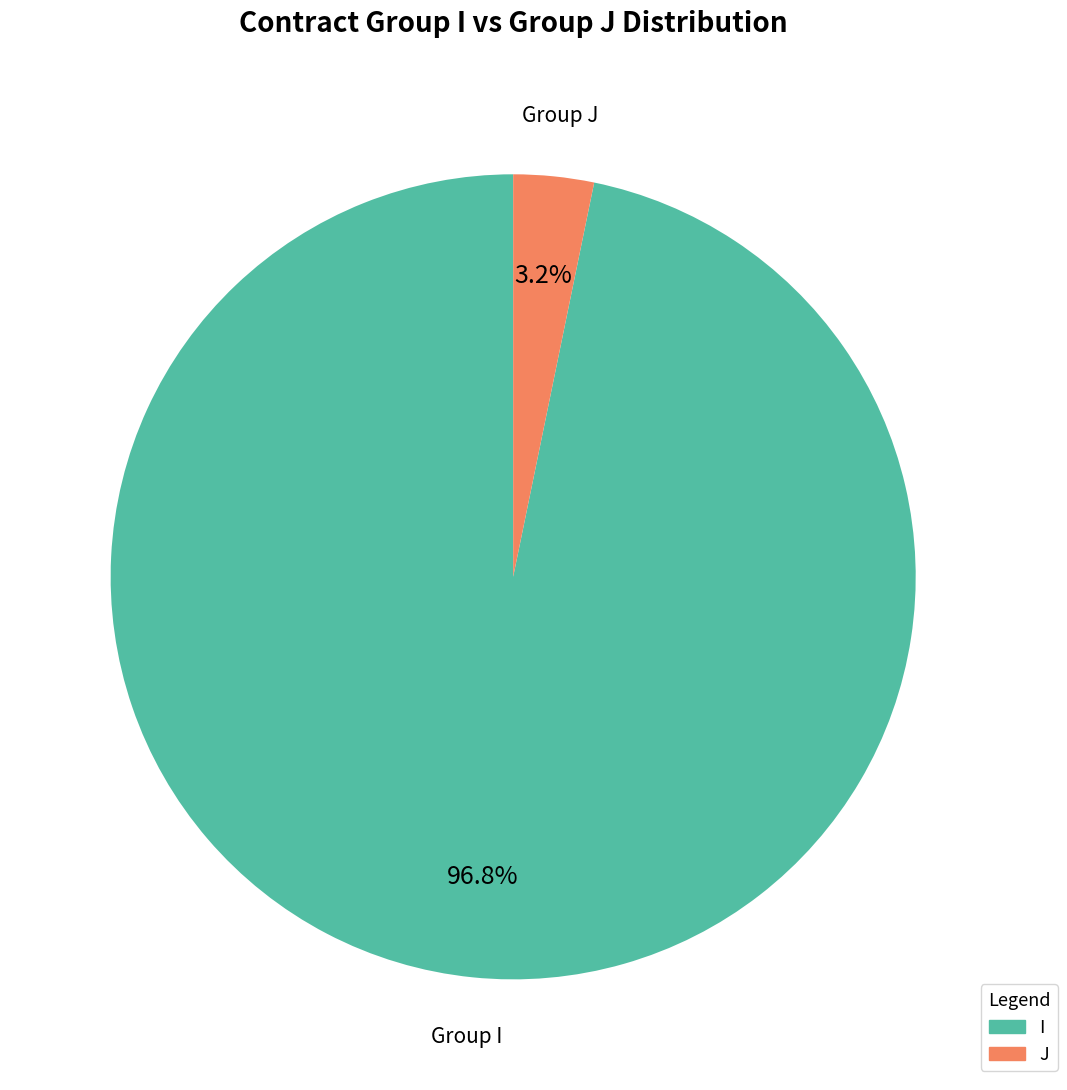

What percentage is the I slice, to the nearest percent?

97%